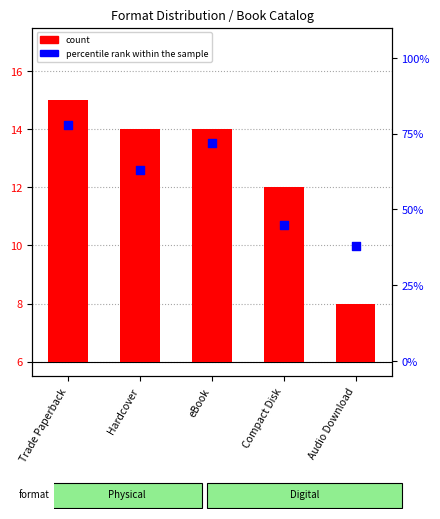

Is the value of percentile rank within the sample at Hardcover greater than the value of count at Compact Disk?

Yes